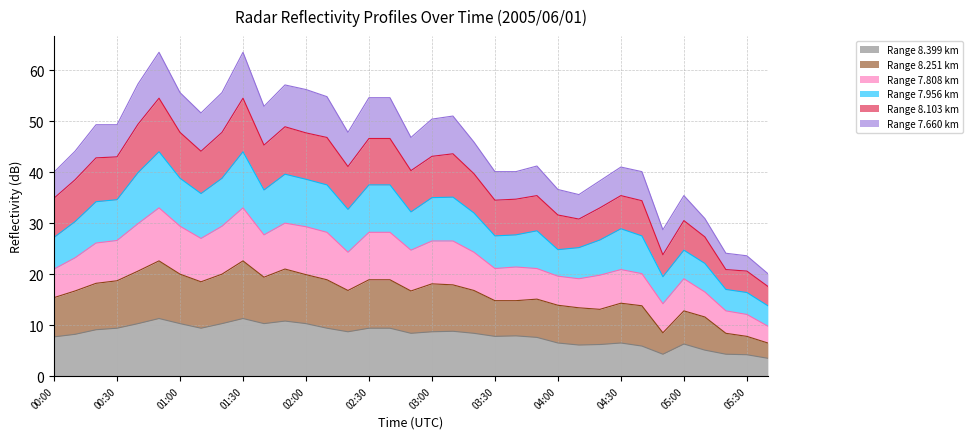

Where is 8.103 nearest to the value 36?

03:50